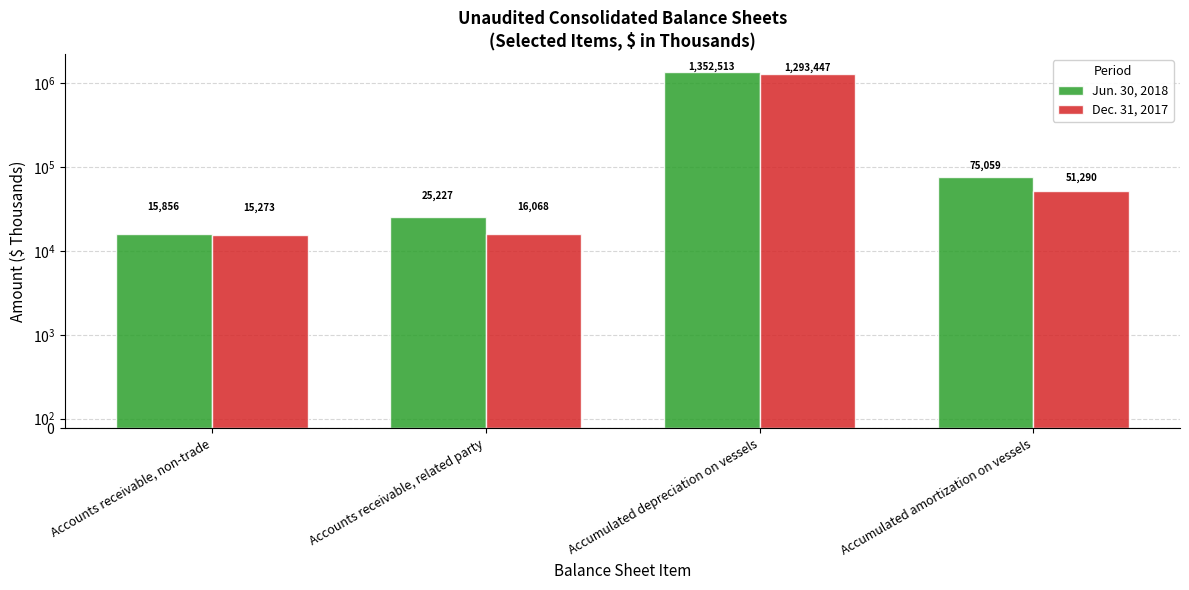

Which series has the largest range (max minus min)?

Jun. 30, 2018